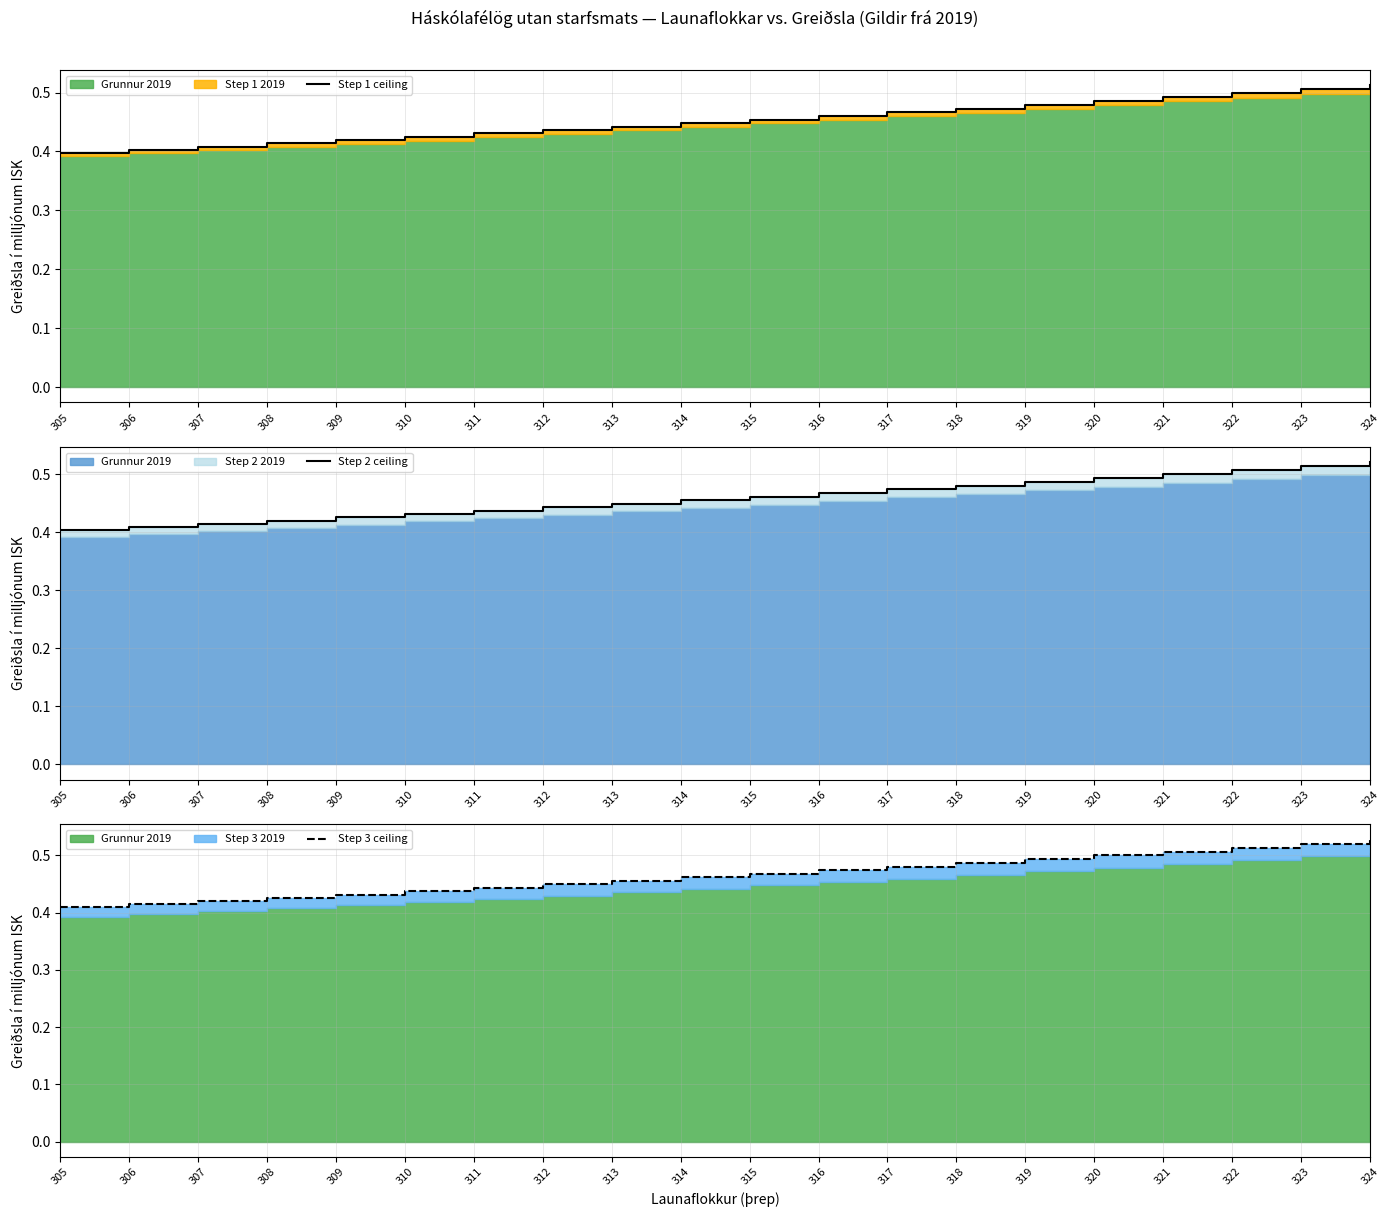

Rank the series at 313 from lowest to highest value.

Step 1 ceiling, Step 2 ceiling, Step 3 ceiling